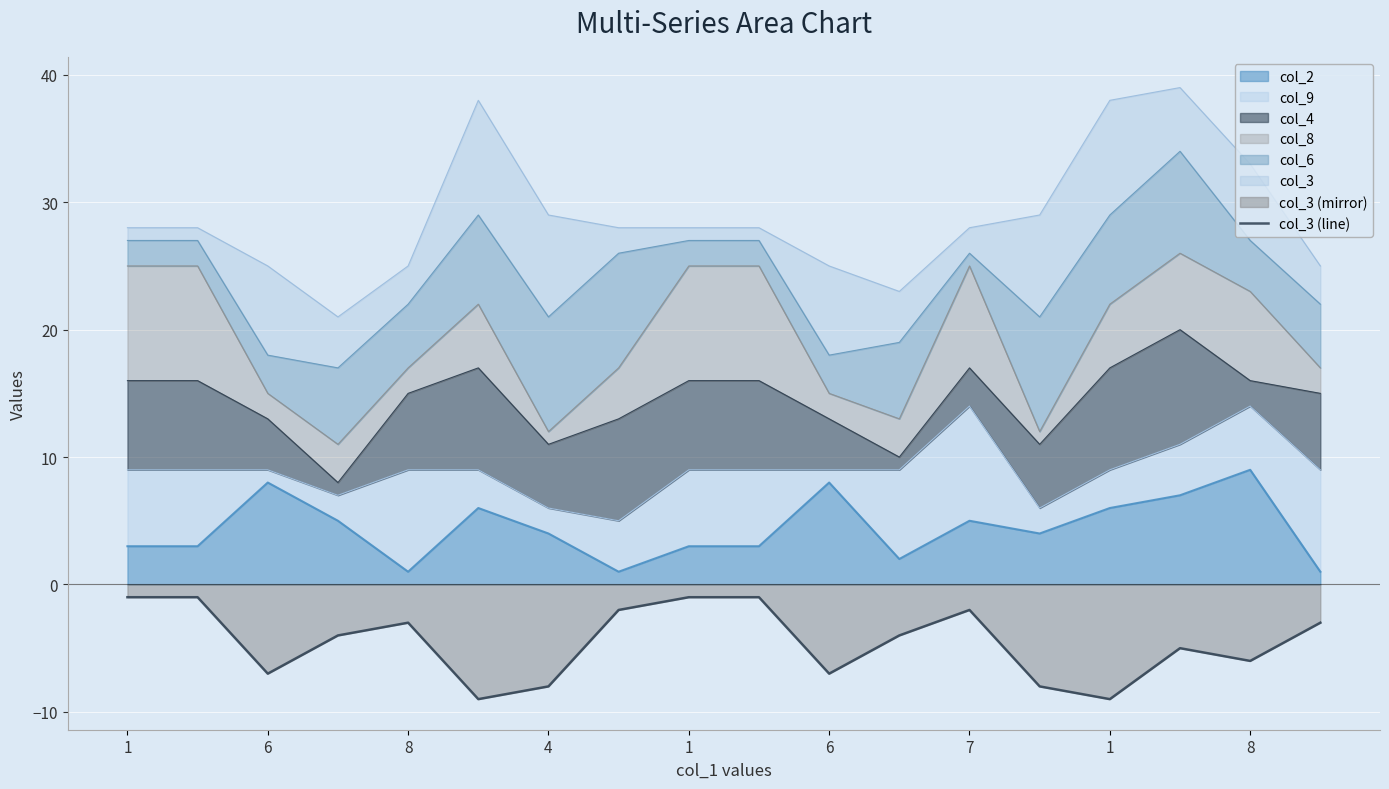

What is the label of the 5th point from the right?

13